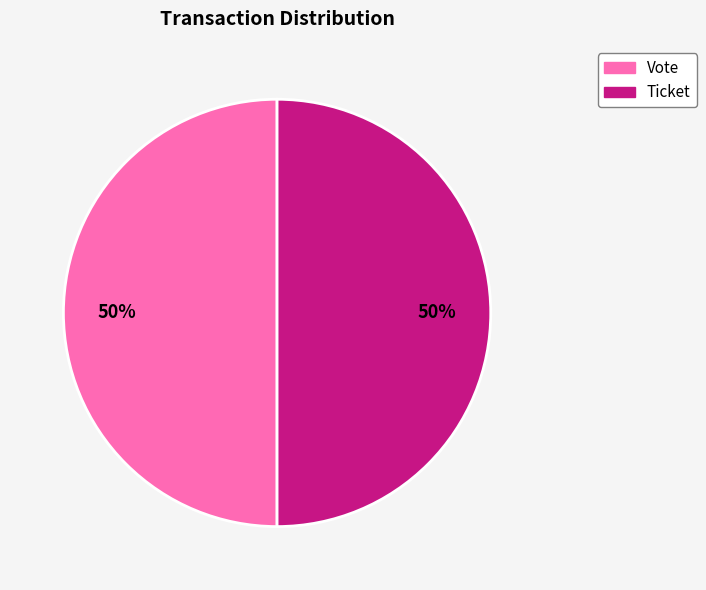

What is the ratio of the value at Ticket to the value at Vote?

1.0